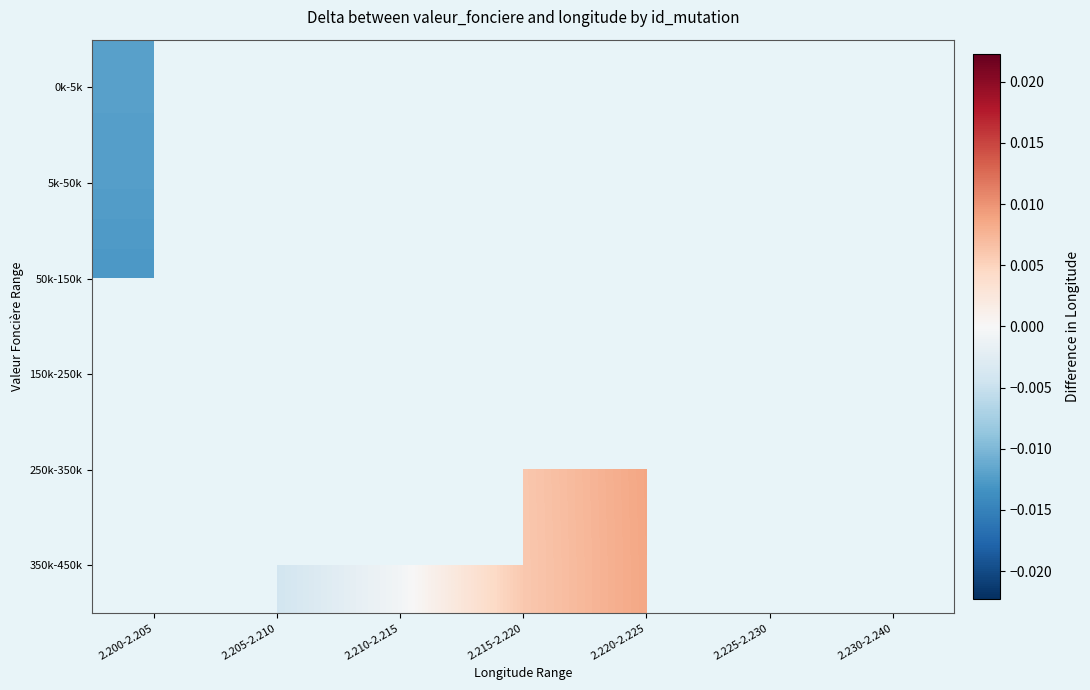

True or false: 350k-450k has a value of -0.0 at 2.210-2.215.

False